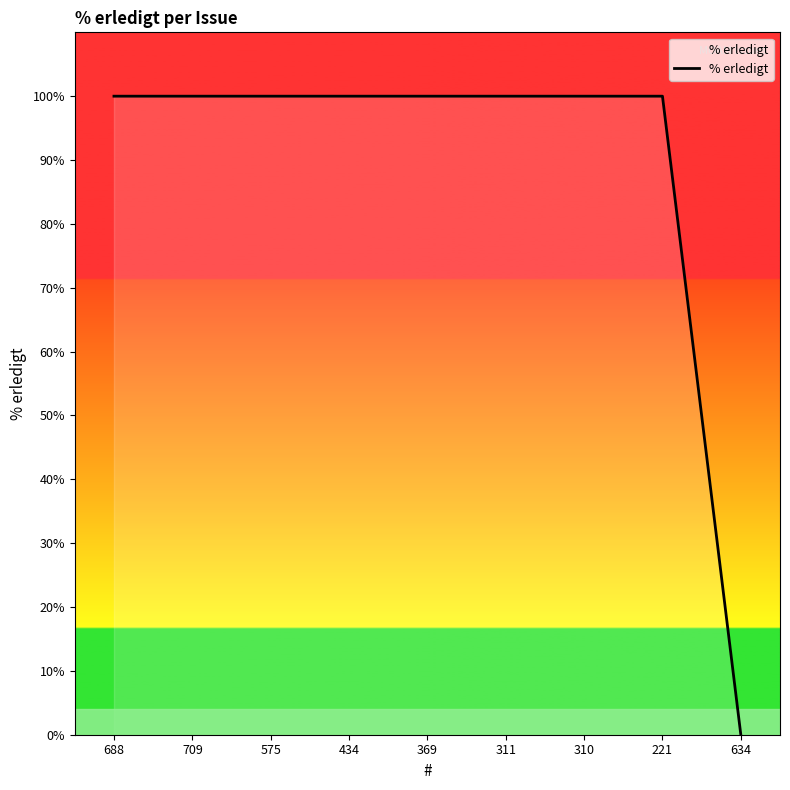

What is the ratio of the value at 369 to the value at 311?

1.0